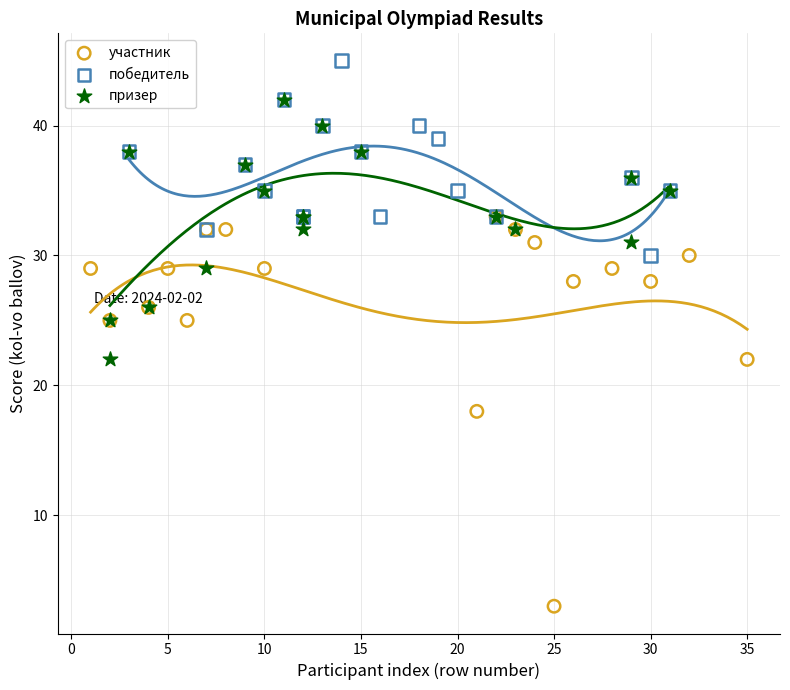

What are all the series names shown in the legend?

участник, победитель, призер